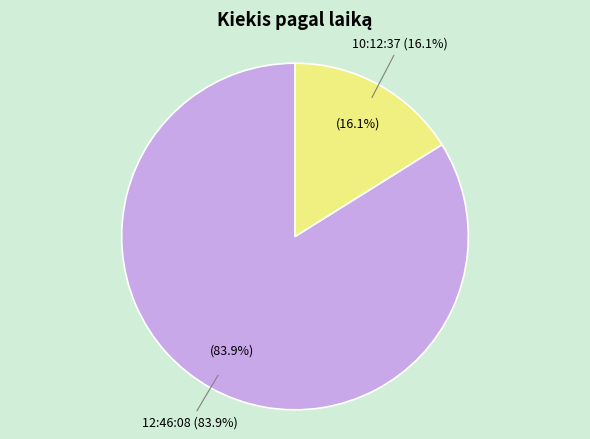

What is the largest slice in the pie chart?

12:46:08